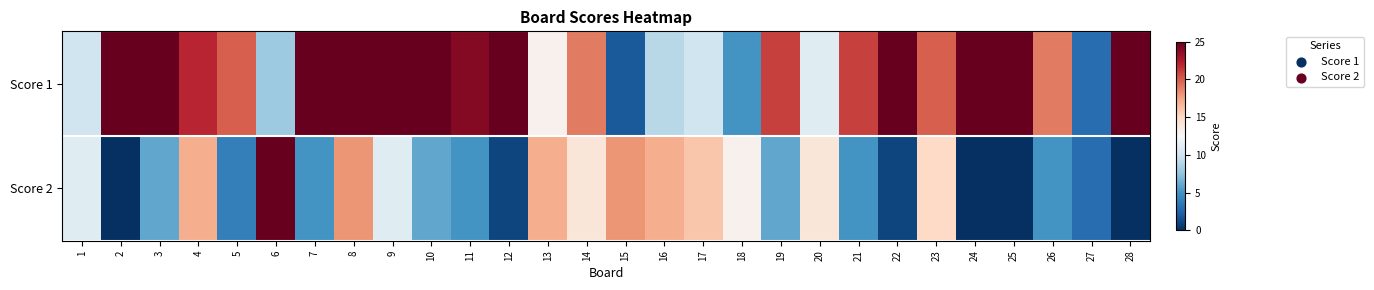

Reading left to right, extract all data points from this chart.

Score 1: 1=10	2=25	3=25	4=22	5=20	6=8	7=25	8=25	9=25	10=25	11=24	12=25	13=13	14=19	15=2	16=9	17=10	18=5	19=21	20=11	21=21	22=25	23=20	24=25	25=25	26=19	27=3	28=25
Score 2: 1=11	2=0	3=6	4=17	5=4	6=25	7=5	8=18	9=11	10=6	11=5	12=1	13=17	14=14	15=18	16=17	17=16	18=13	19=6	20=14	21=5	22=1	23=15	24=0	25=0	26=5	27=3	28=0